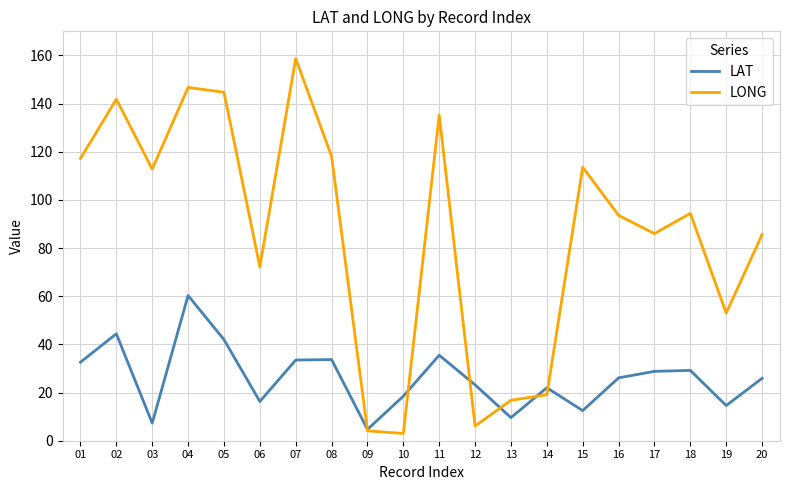

Between 09 and 10, which series saw the biggest shift?

LAT